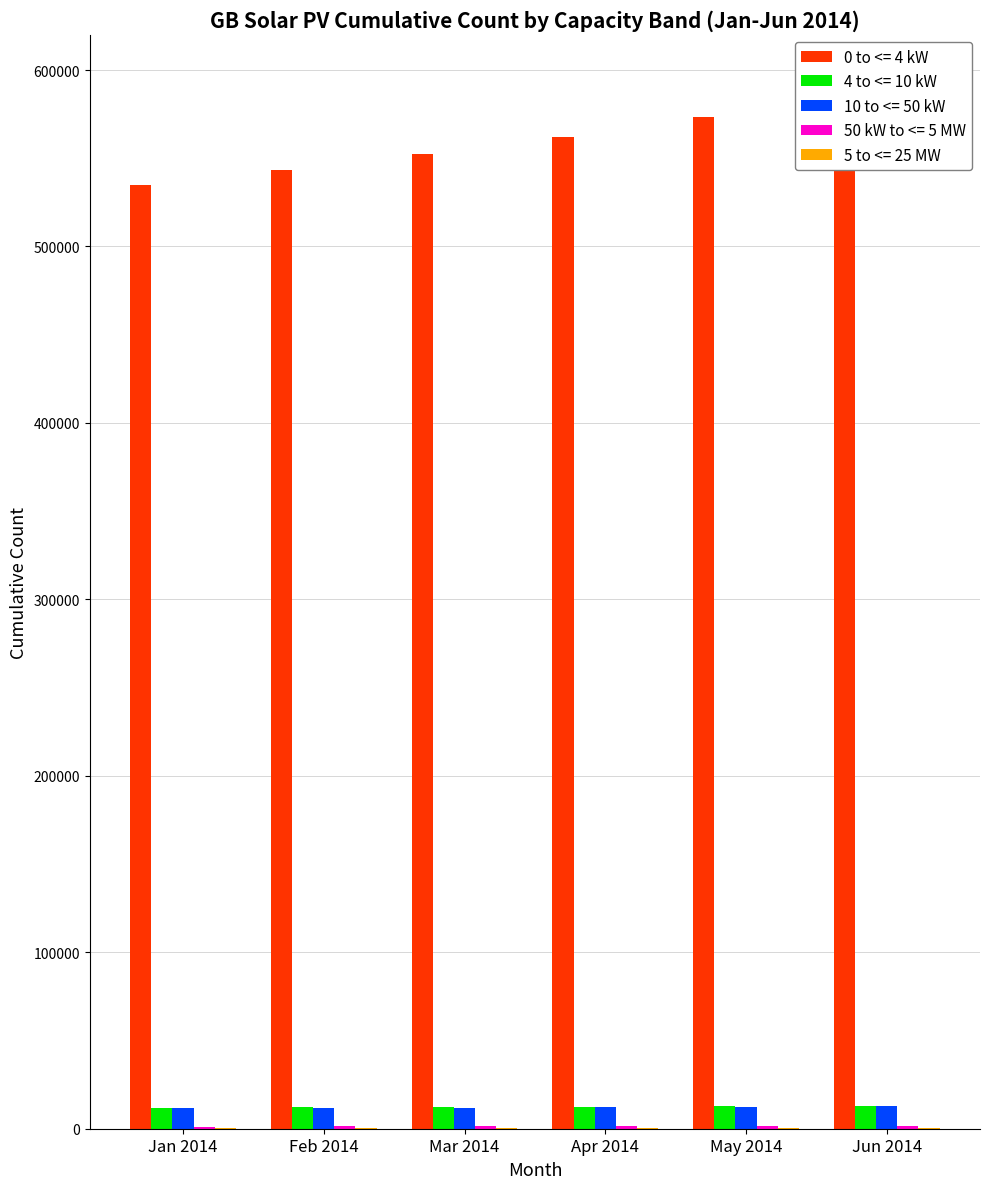

What is the average value of the 50 kW to <= 5 MW series?

1379